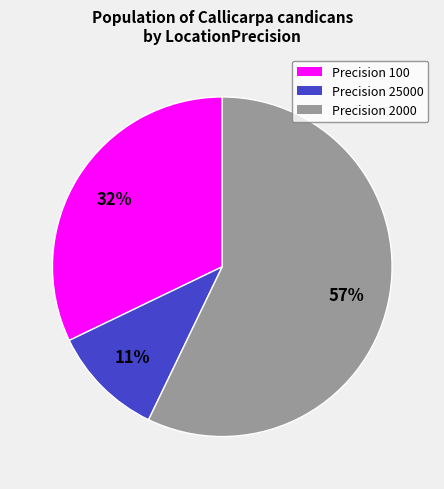

To the nearest percent, what is the combined percentage of Precision 25000 and Precision 100?

43%